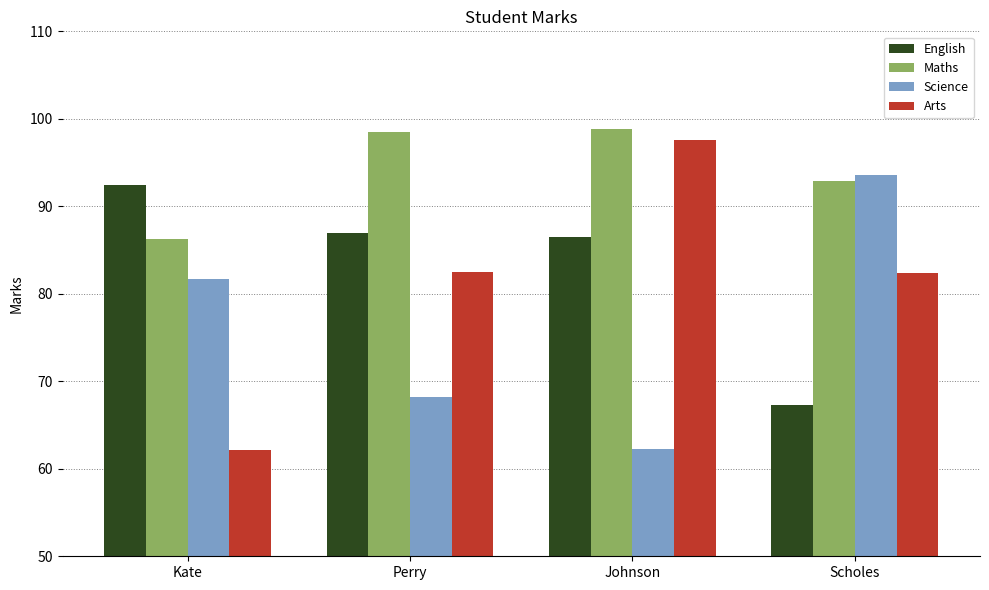

The value of Science at Kate is 81.7. True or false?

True